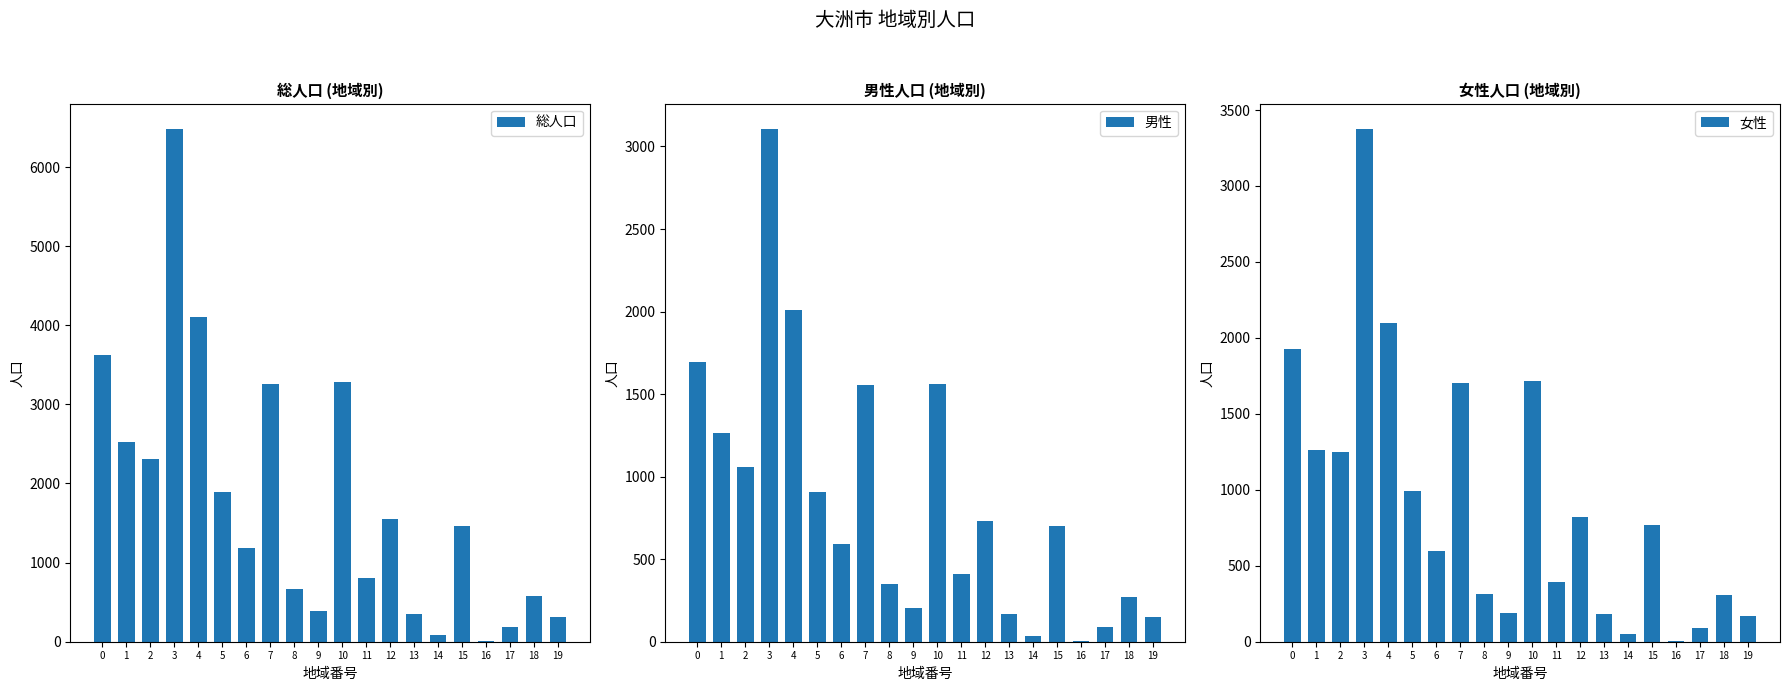

Which series has the largest range (max minus min)?

総人口